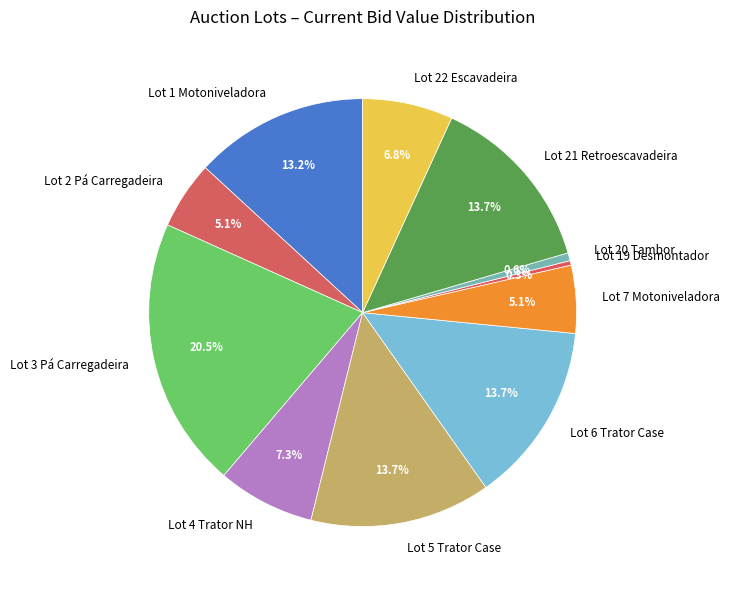

What portion of the pie excludes Lot 2 Pá Carregadeira?

94.9%